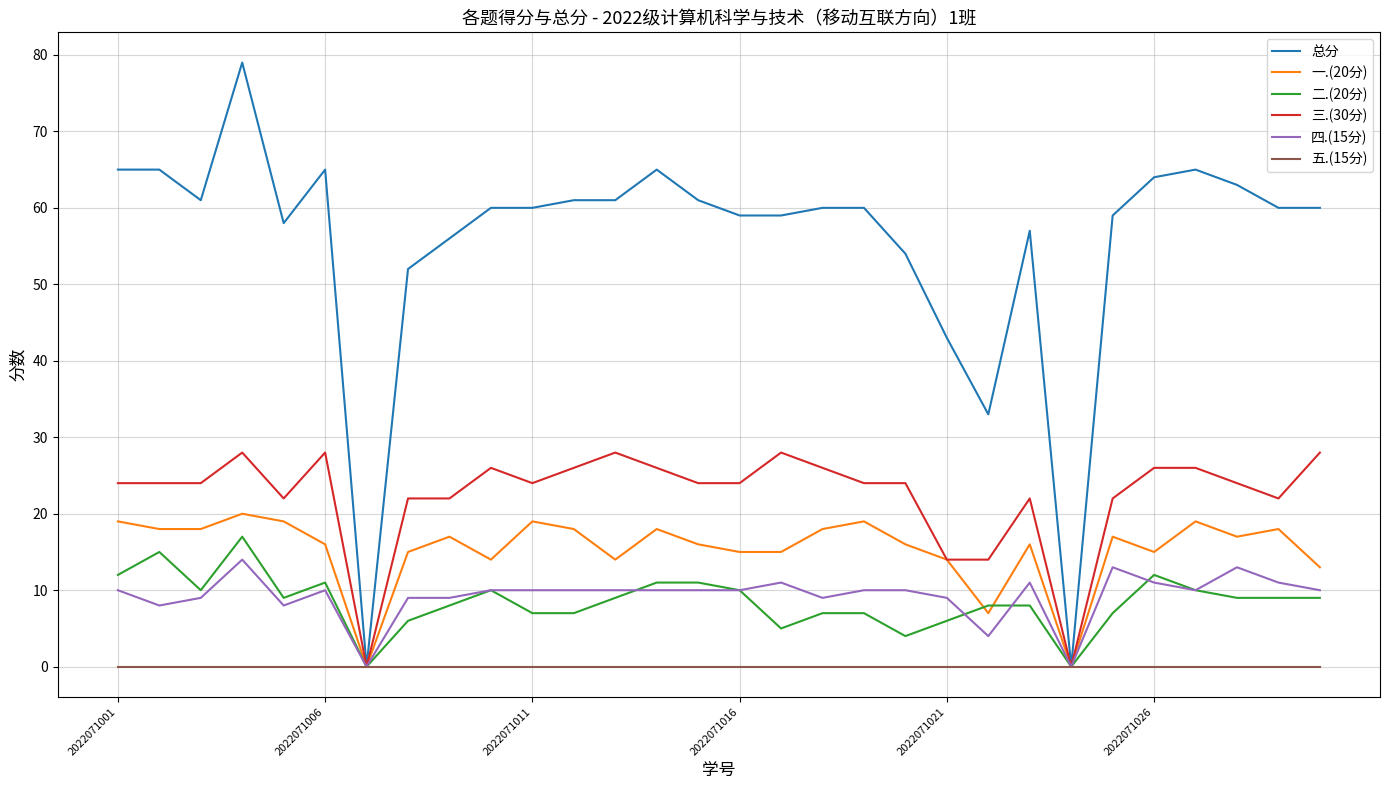

What is the highest value of the 三.(30分) series?

28